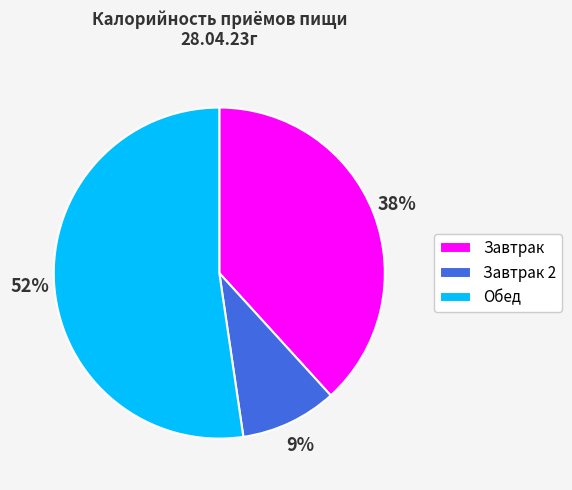

Rank the categories by value from highest to lowest.

Обед, Завтрак, Завтрак 2